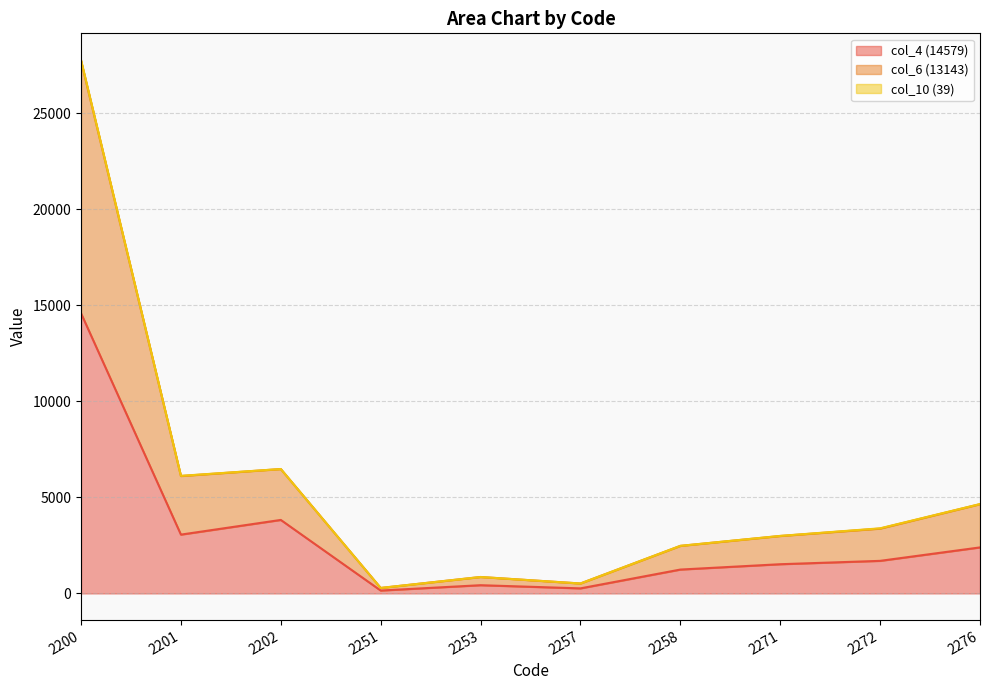

At which category is the sum across all series the highest?

2200